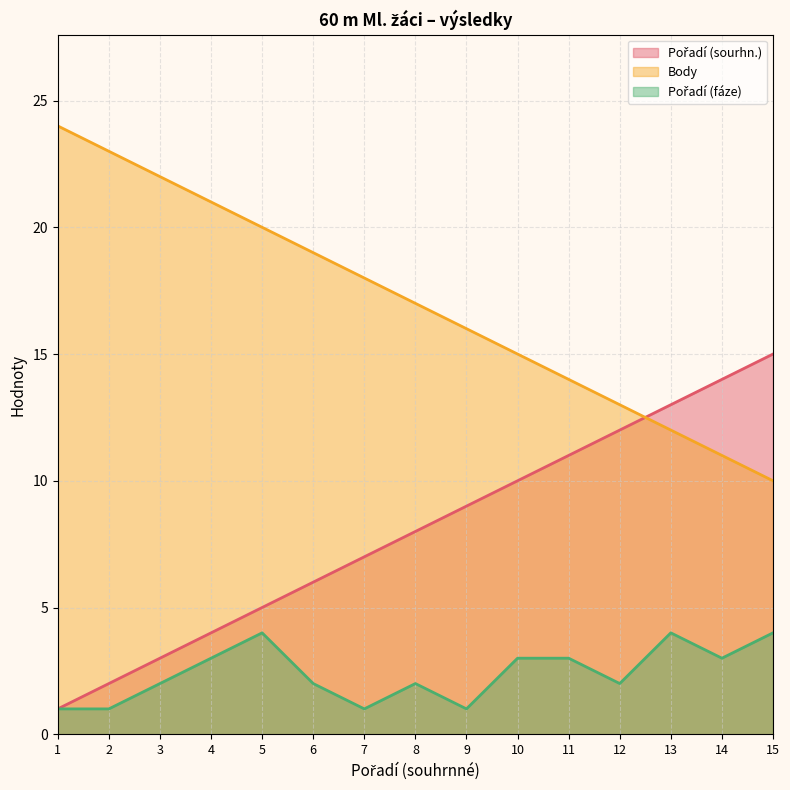

How many interior local peaks does the Pořadí (fáze) series have?

3